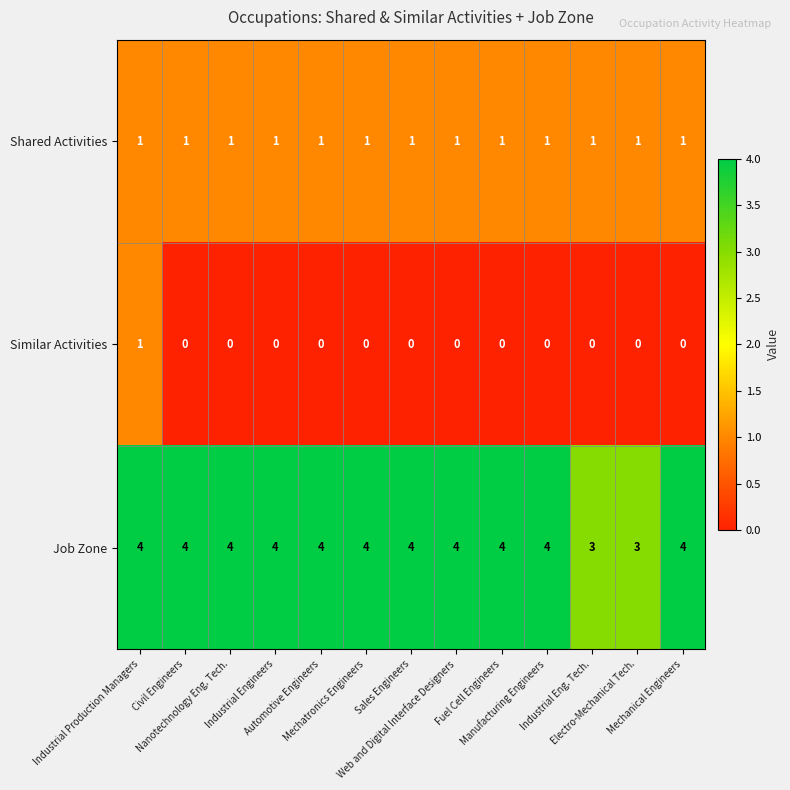

Rank the series by their average value, from highest to lowest.

Job Zone, Shared Activities, Similar Activities